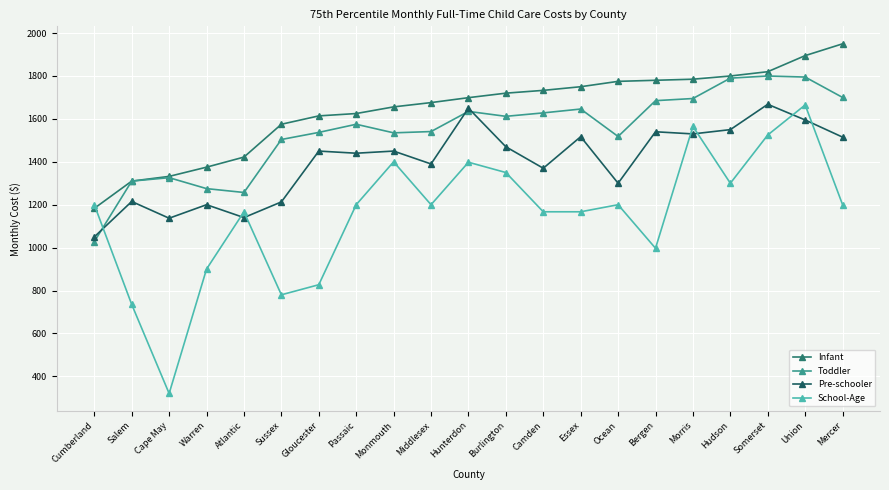

Which label corresponds to the largest value in the chart?

Mercer